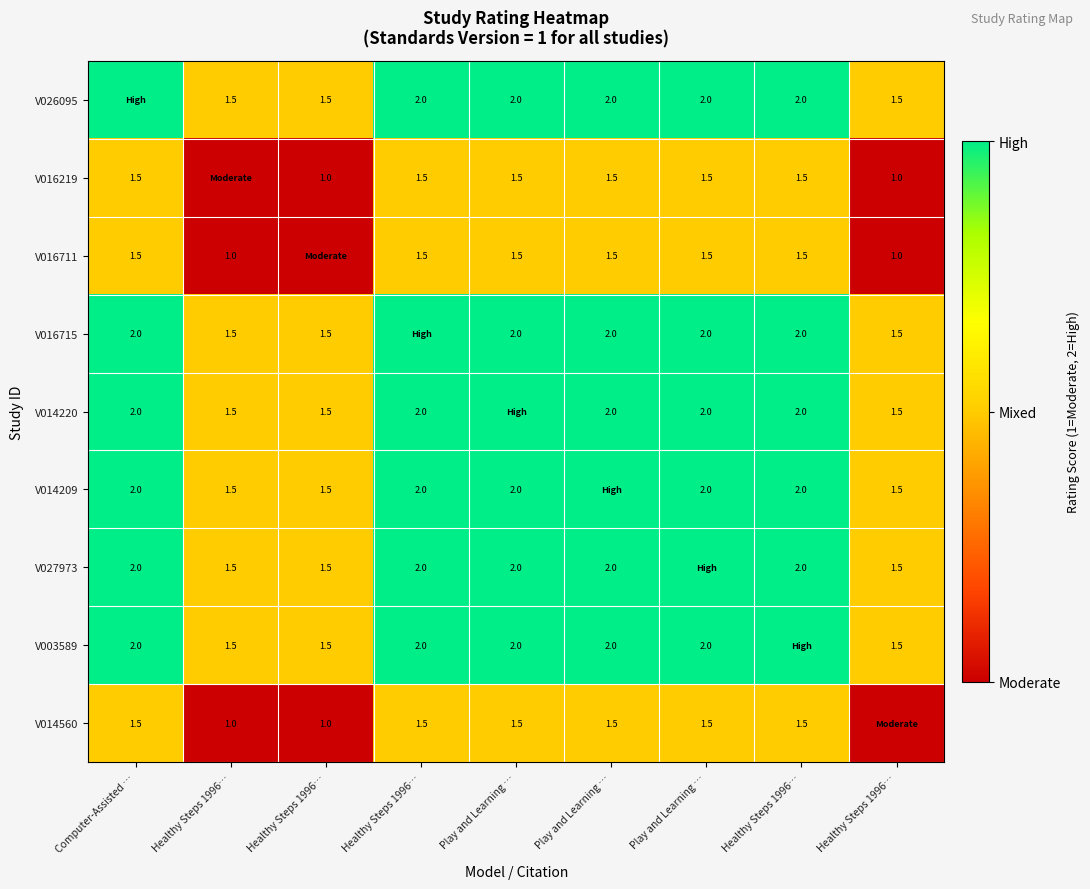

What is the sum of the V016715 values at Healthy Steps 1996… and Healthy Steps 1996…?

3.5